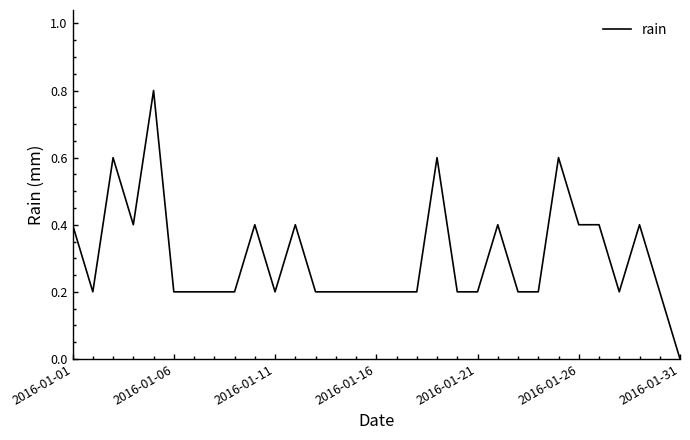

What is the maximum value shown in the chart?

0.8